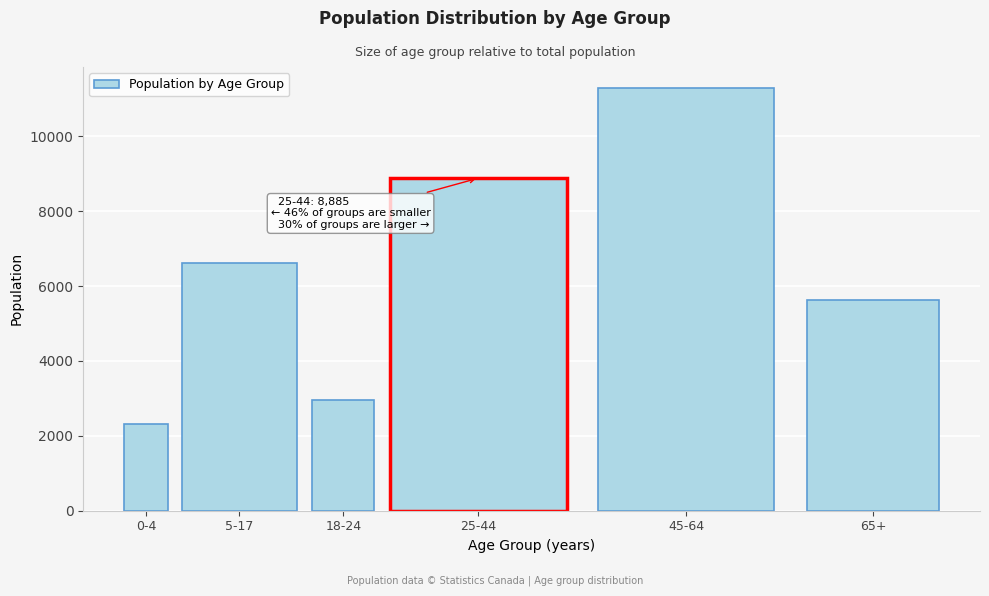

Reading left to right, transcribe all the data shown in this chart.

0-4=2315	5-17=6605	18-24=2955	25-44=8885	45-64=11290	65+=5625